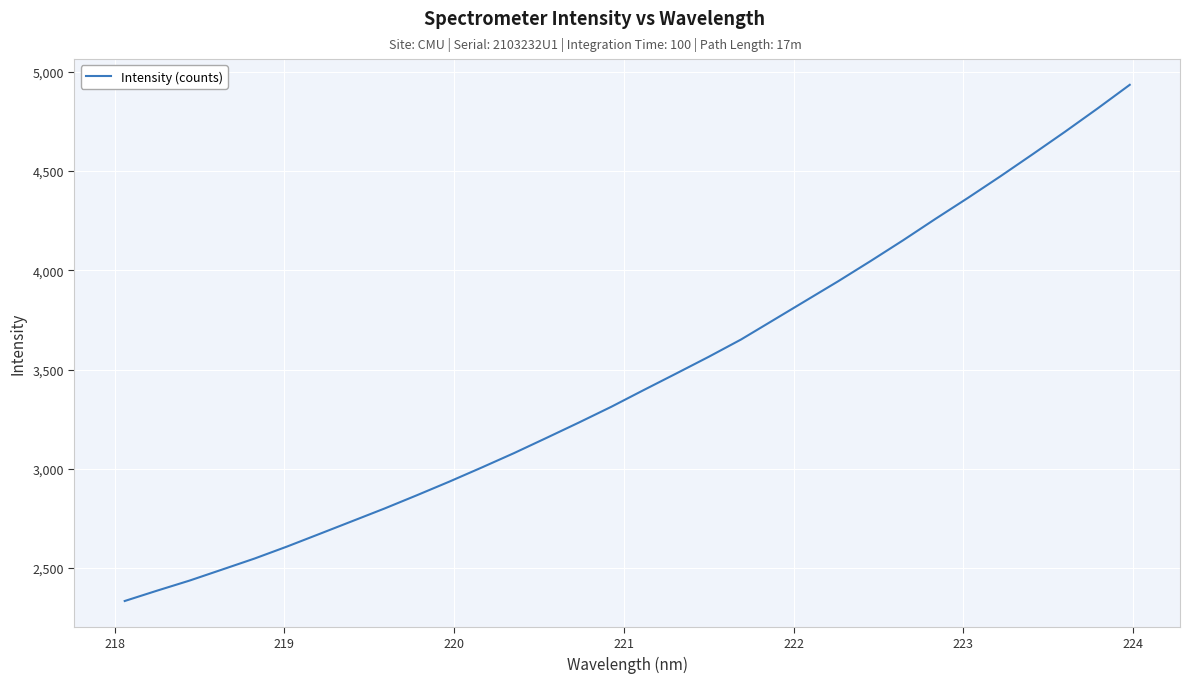

What is the maximum value shown in the chart?

4935.0